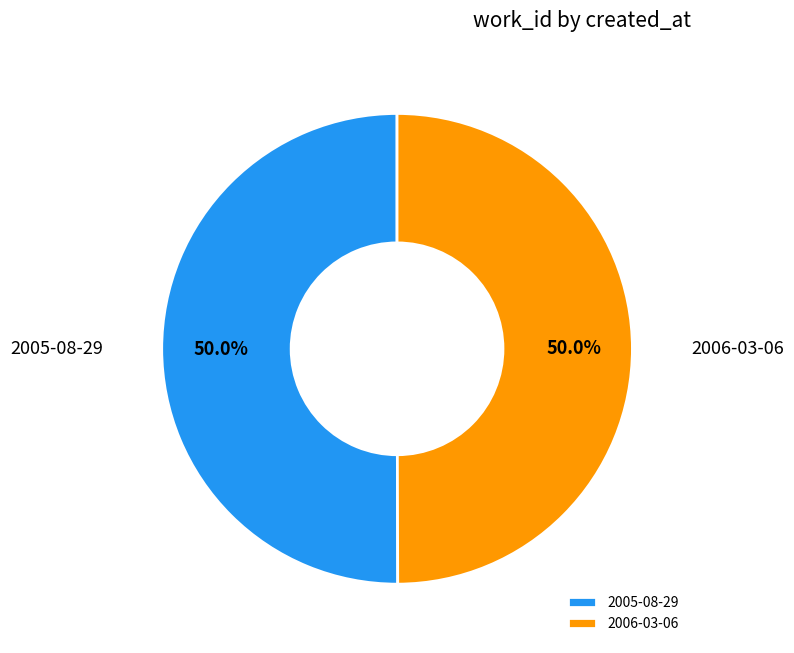

What percentage is the 2006-03-06 slice, to the nearest percent?

50%